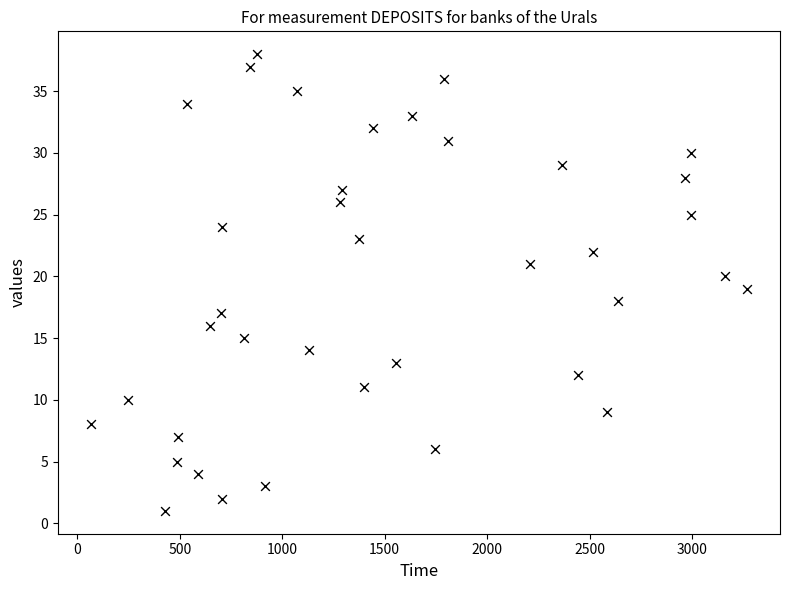

What is the range of X values (max minus min)?

3204